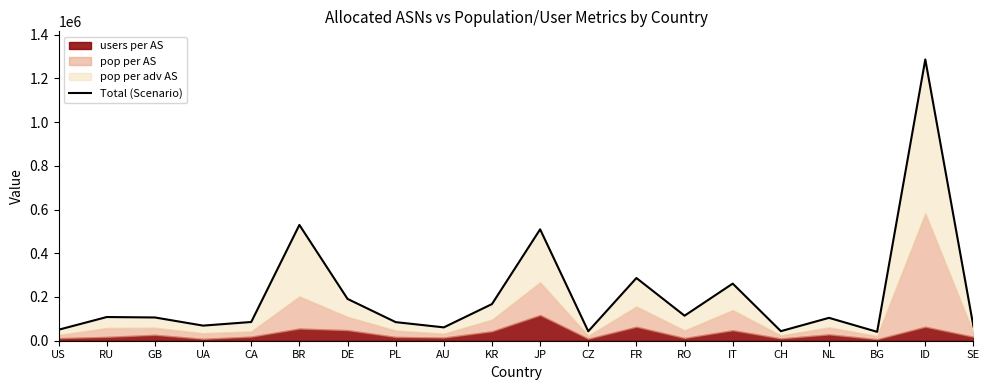

What is the label of the 2nd point from the left?

RU